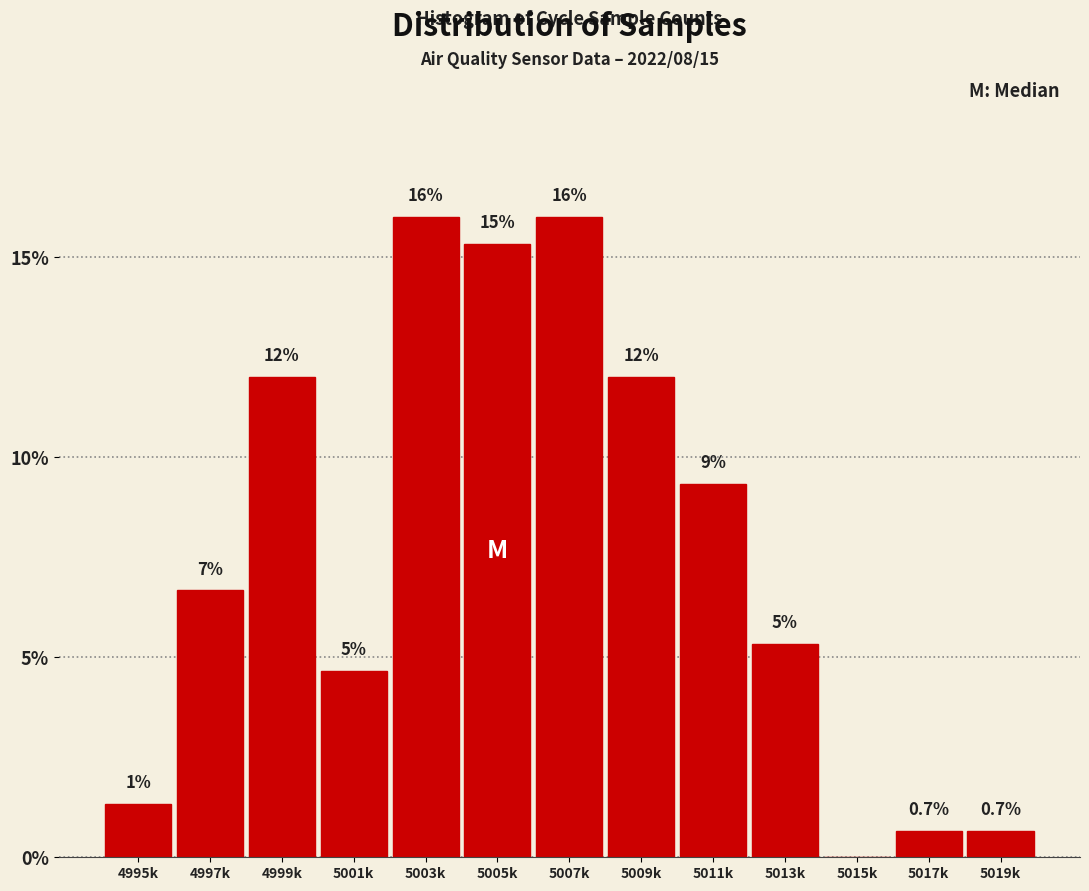

What is the sum of all values?

100.0